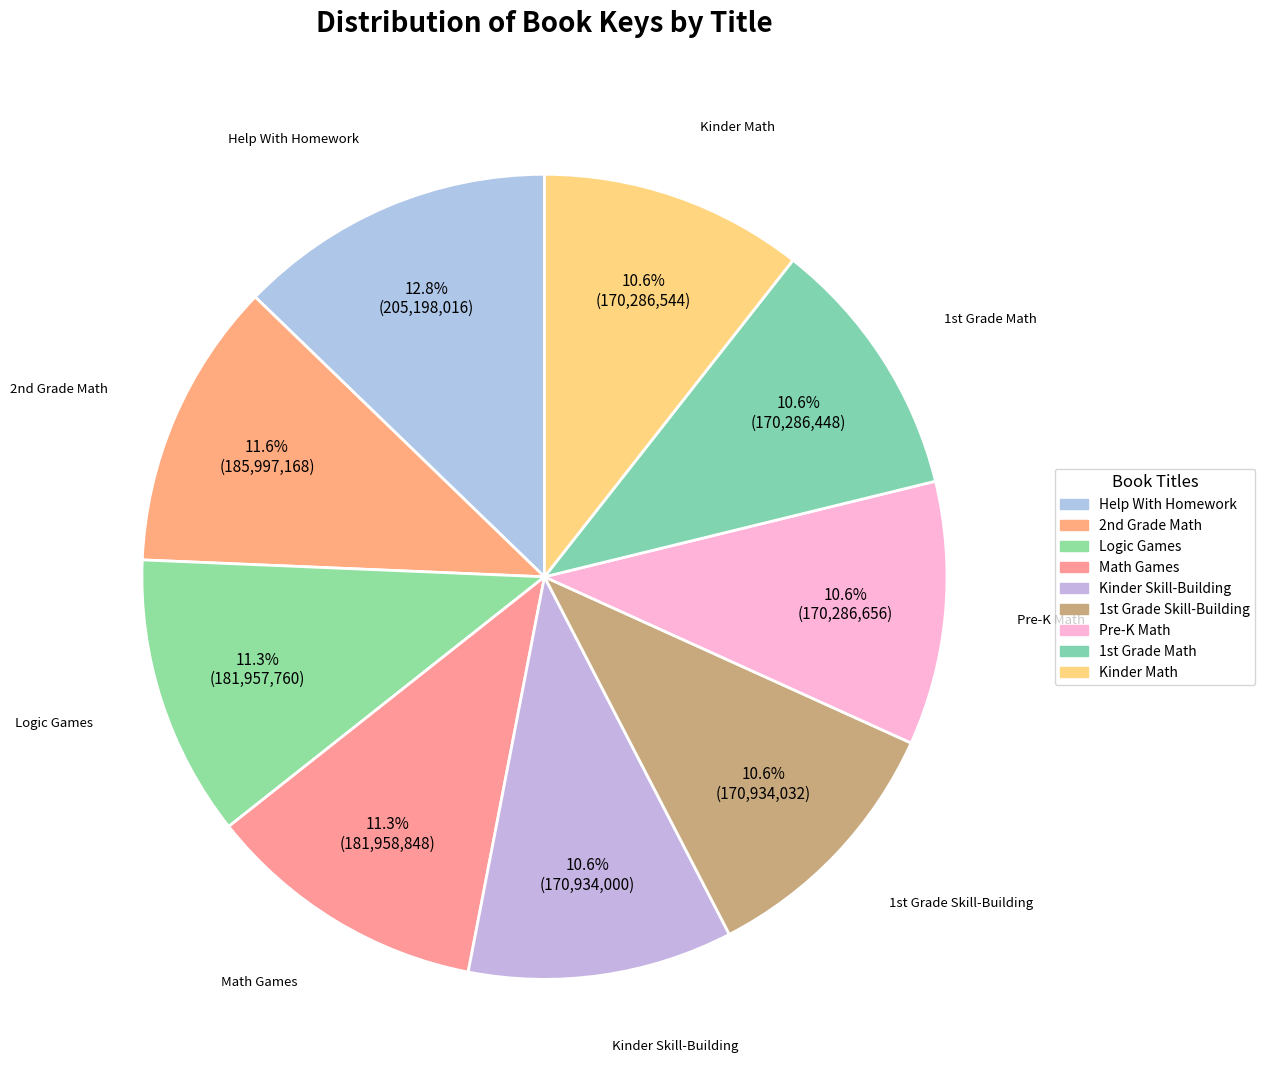

How many slices are in this pie chart?

9